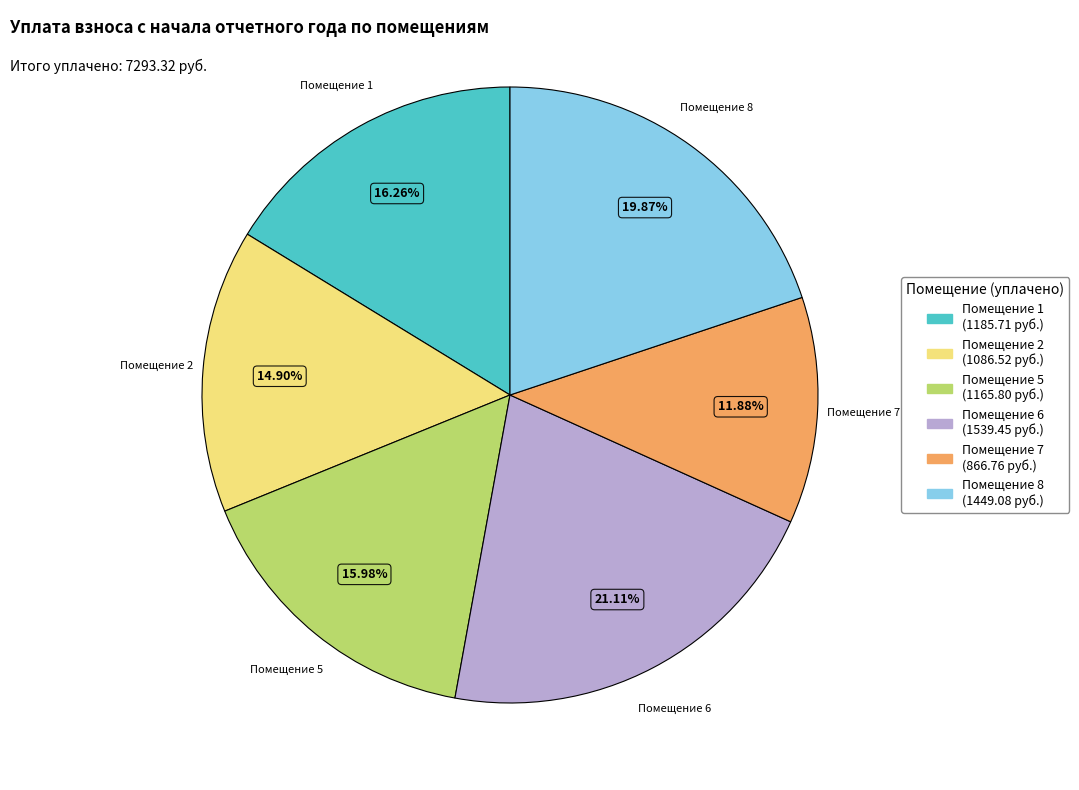

How many slices are in this pie chart?

6